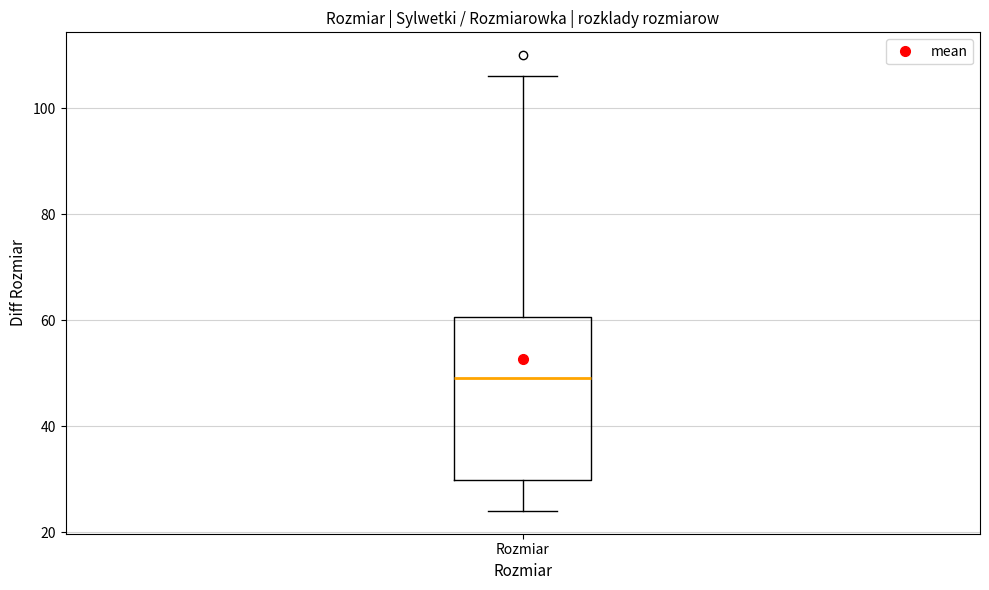

Transcribe this box plot: give where the median line is, the range the box spans, and where the two whiskers end, as read against the y-axis. The values are not printed on the chart, so give them approximately, as read against the axis.

median 50, box 30 to 60, whiskers 24 to 106